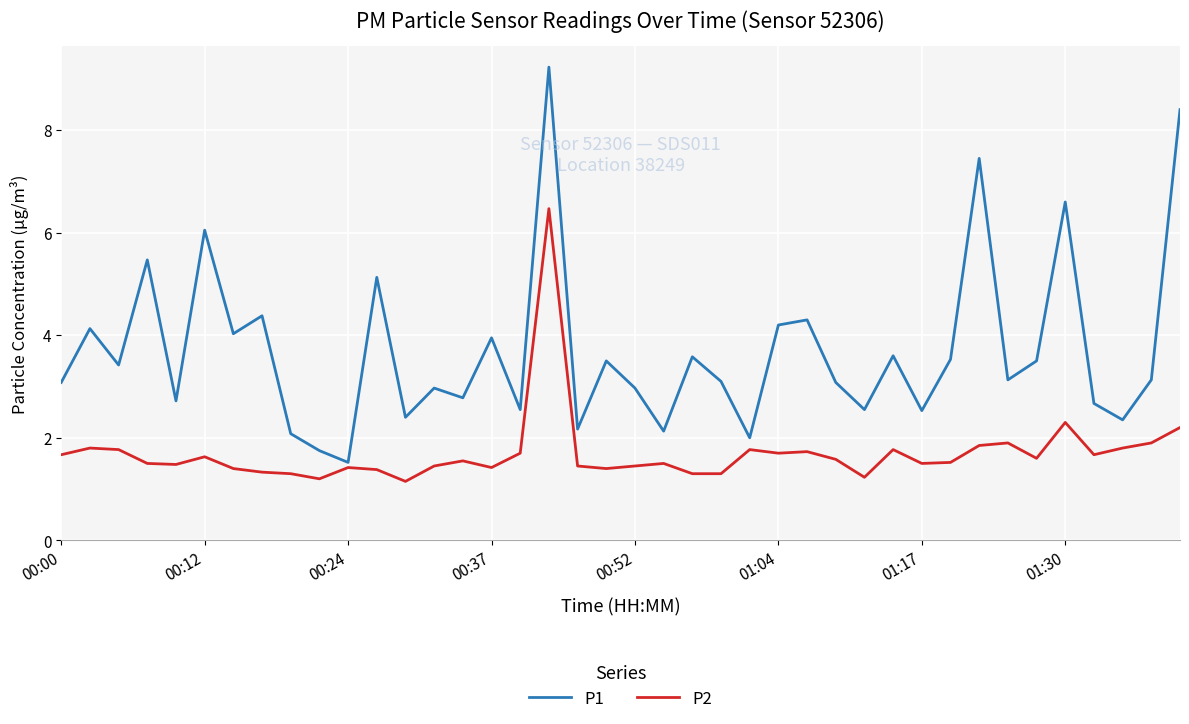

What is the maximum value shown in the chart?

9.2